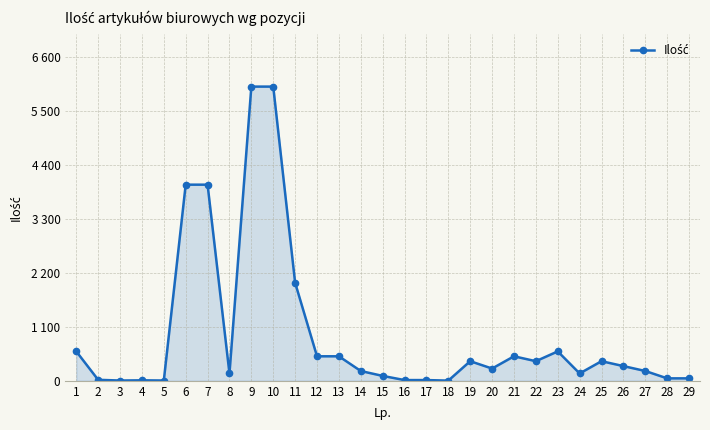

How many interior local valleys (lower than both neighbors) does the data have?

7